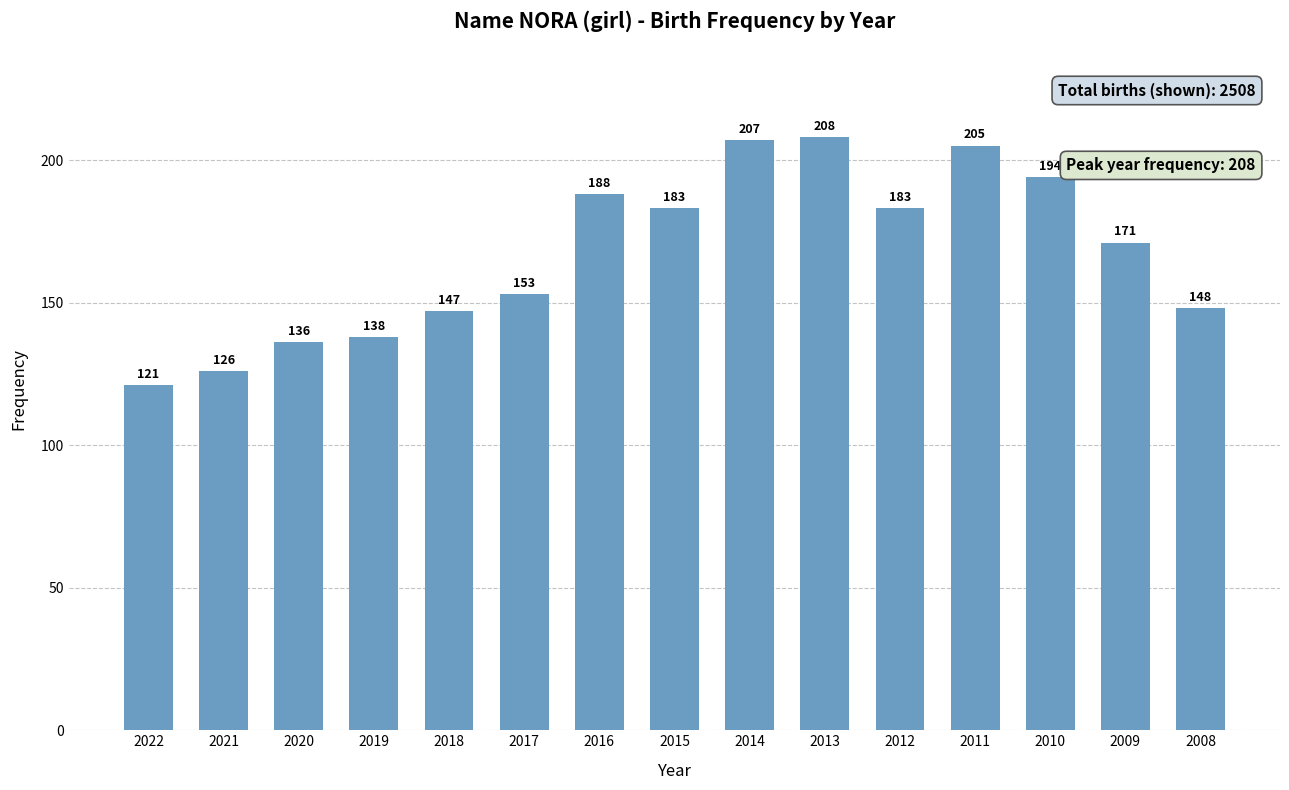

Reading left to right, list all the values displayed in this chart.

2022=121	2021=126	2020=136	2019=138	2018=147	2017=153	2016=188	2015=183	2014=207	2013=208	2012=183	2011=205	2010=194	2009=171	2008=148